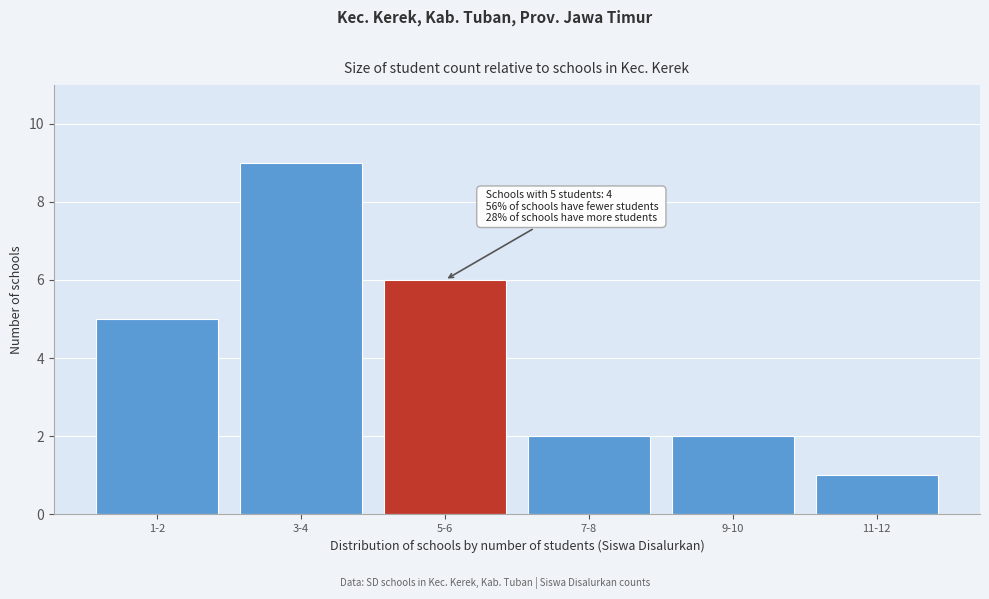

Reading right to left, transcribe all the data shown in this chart.

1	2	2	6	9	5